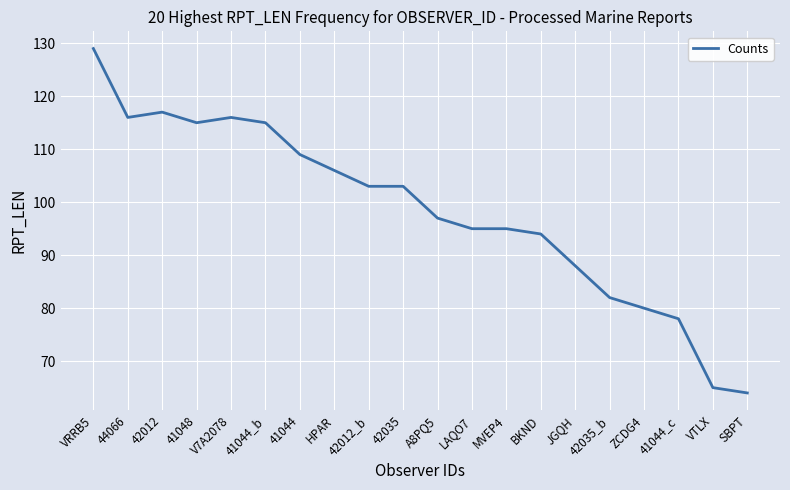

What is the difference between the maximum and minimum values?

65